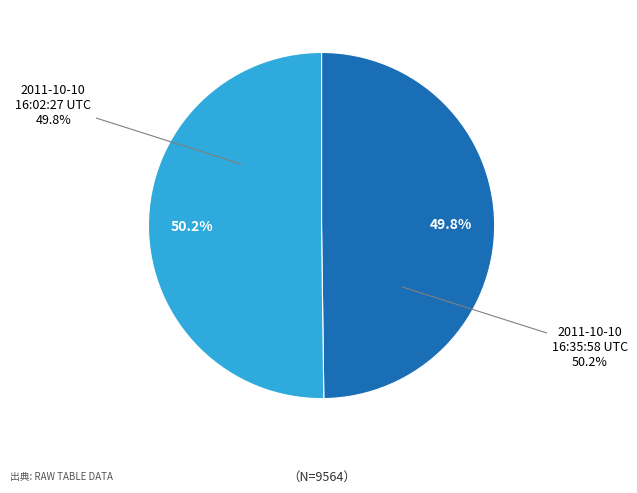

To the nearest percent, what portion does 2011-10-10 16:02:27 UTC represent?

50%